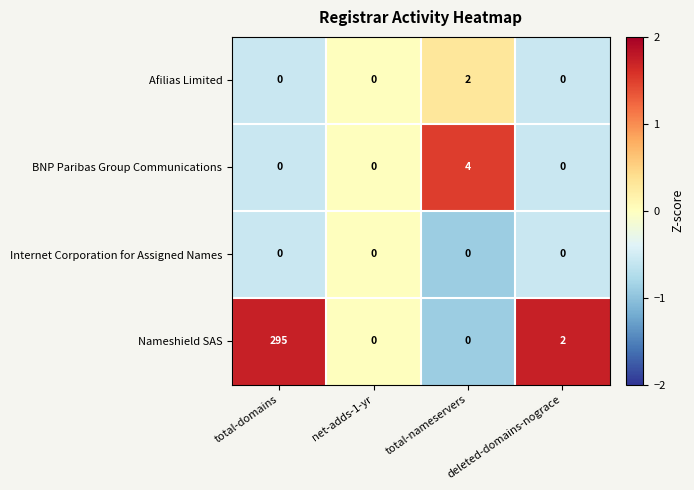

Rank the series by their maximum value, from lowest to highest.

Internet Corporation for Assigned Names, Afilias Limited, BNP Paribas Group Communications, Nameshield SAS